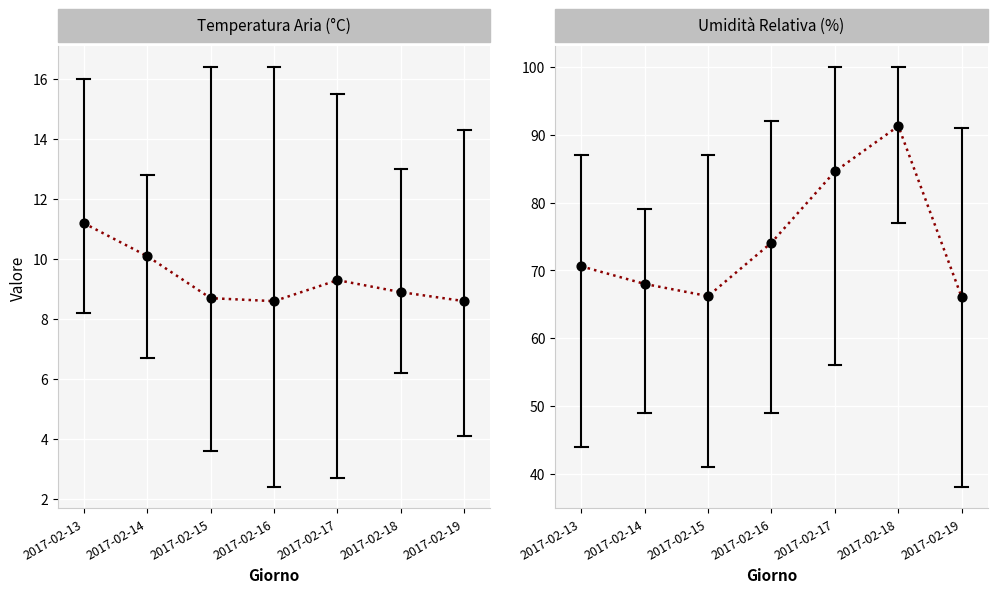

At how many categories does at least one series exceed 46?

7